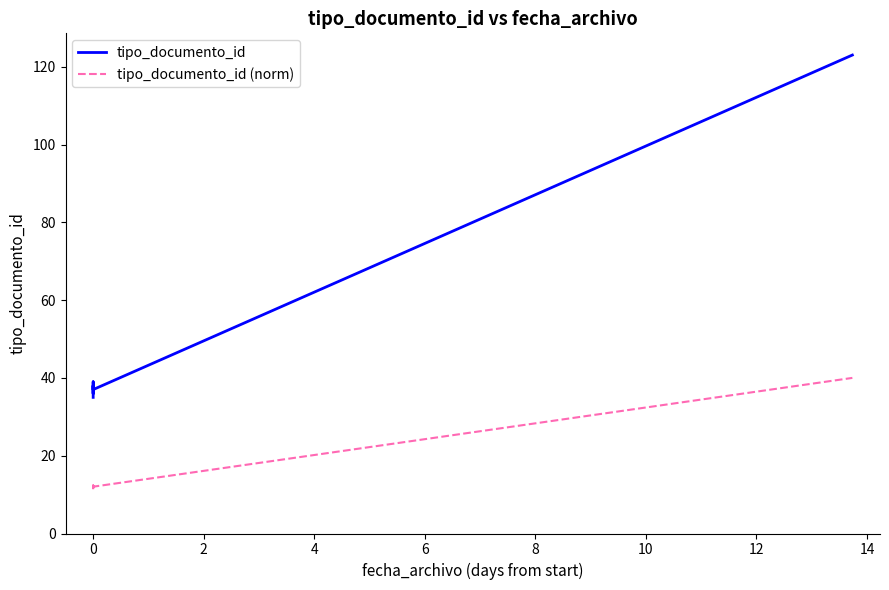

True or false: tipo_documento_id (norm) and tipo_documento_id cross at least once.

False